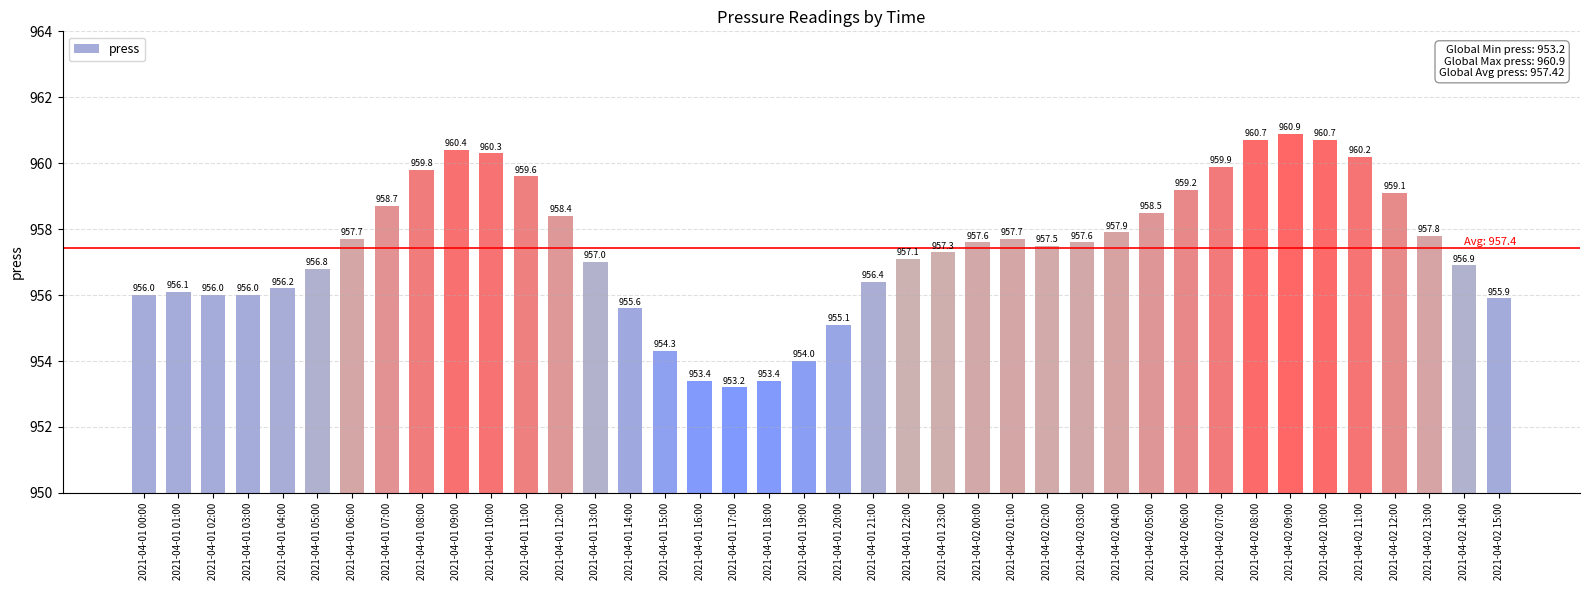

The chart shows a value of 297.0 at 2021-04-01 00:00. True or false?

False